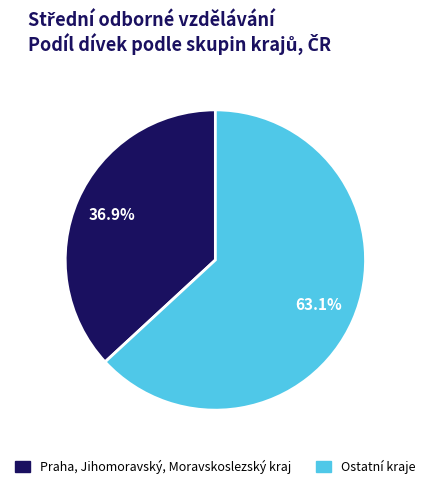

Is there a majority slice in this chart?

Yes